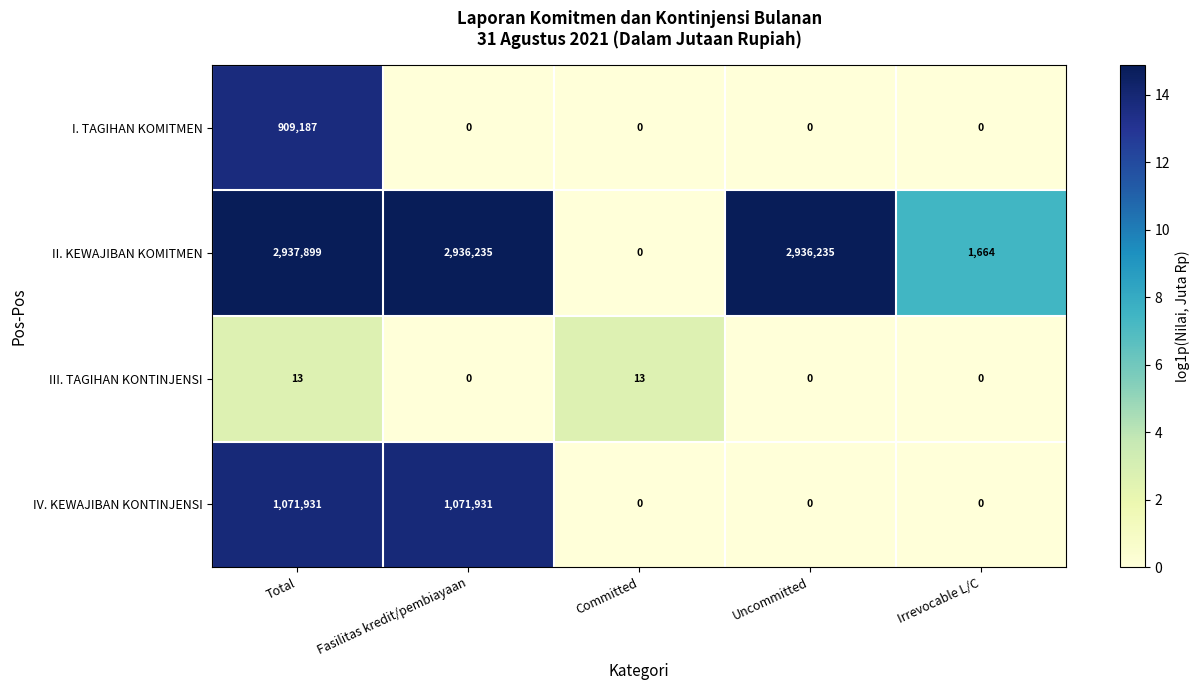

What is the difference between the highest and lowest values at Committed?

13